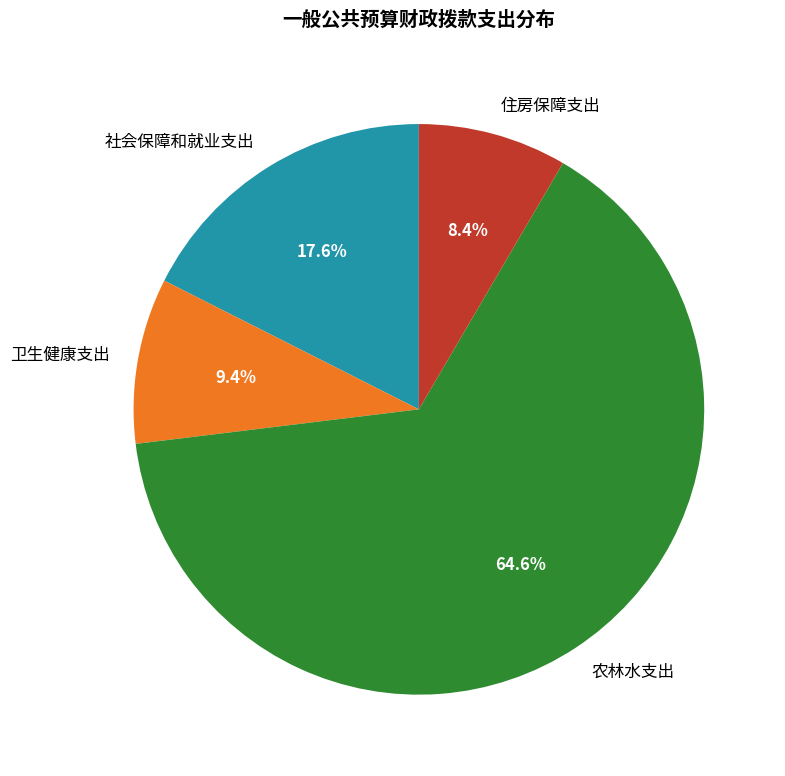

How many segments does this pie chart have?

4